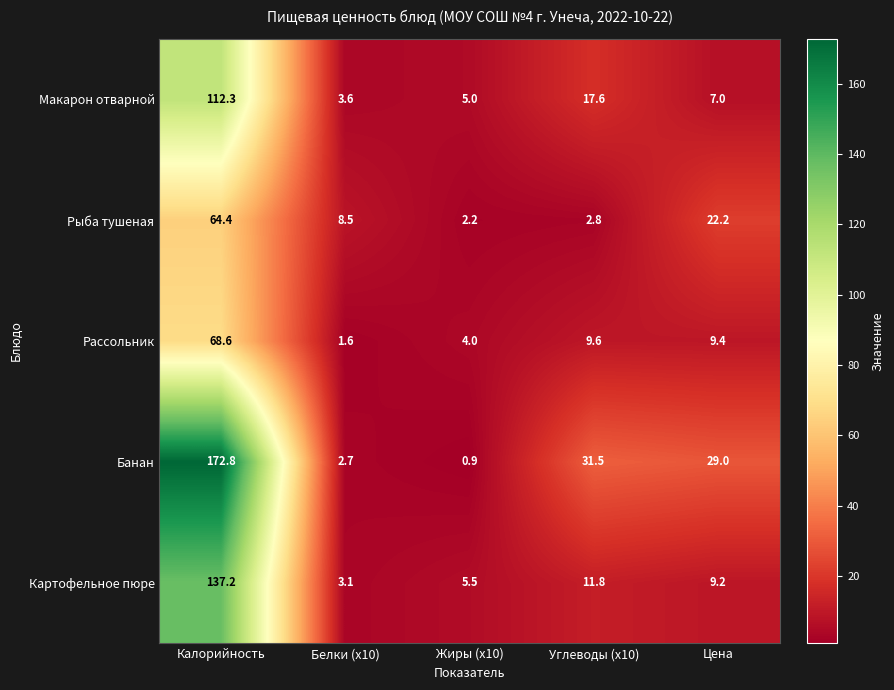

List the series in order of their peak value, lowest first.

Рыба тушеная, Рассольник, Макарон отварной, Картофельное пюре, Банан